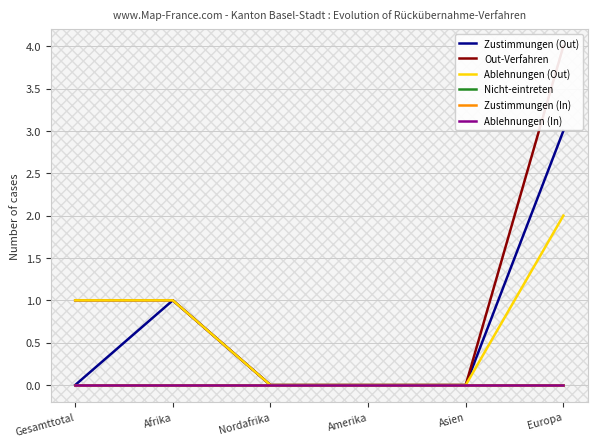

Is the value of Nicht-eintreten at Amerika greater than the value of Out-Verfahren at Amerika?

No